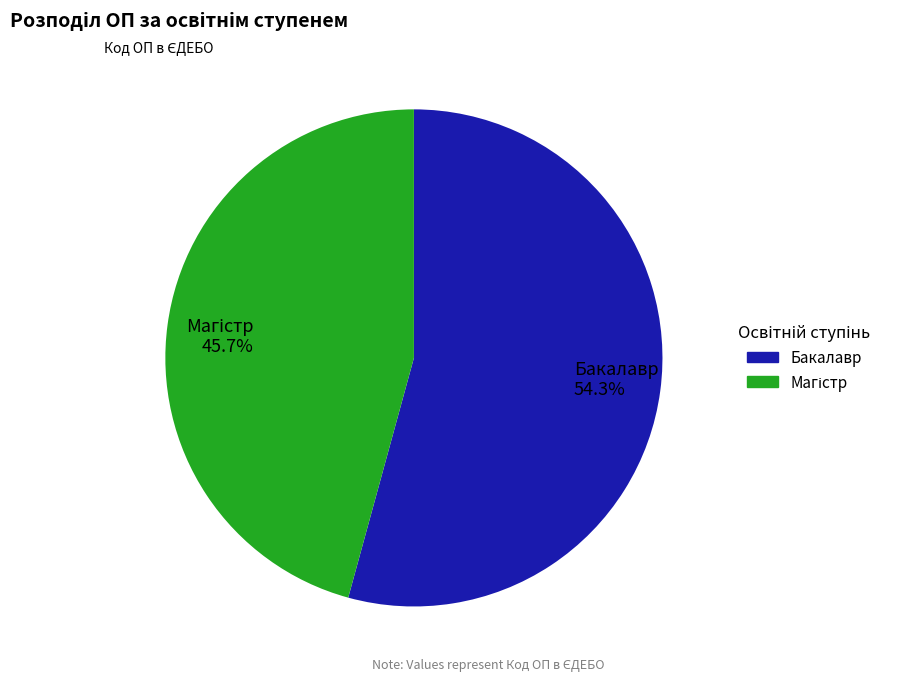

How many segments does this pie chart have?

2